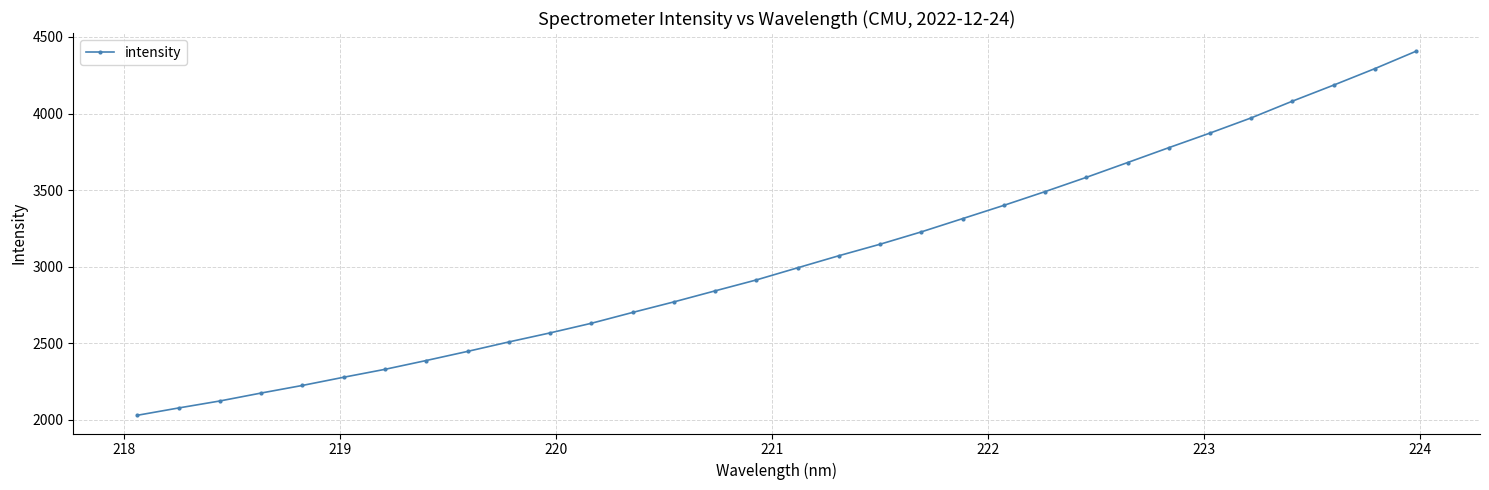

What is the maximum value shown in the chart?

4406.6